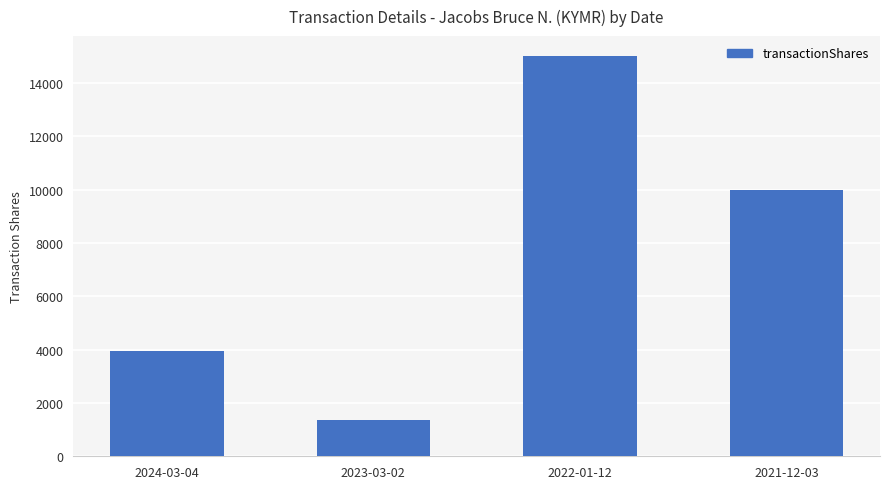

Count the number of categories in the chart.

4